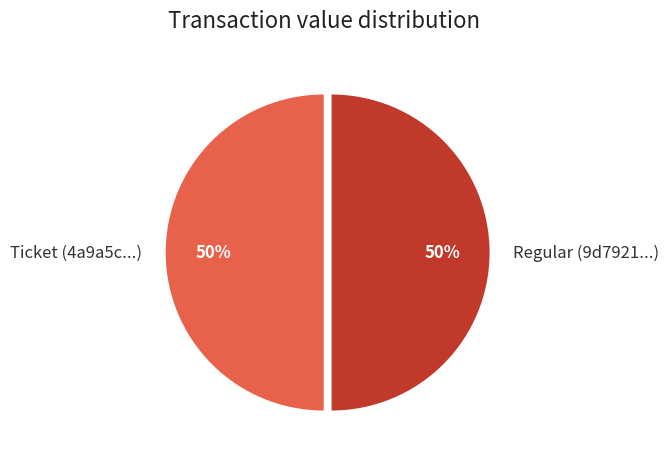

To the nearest percent, what is the average slice percentage?

50%